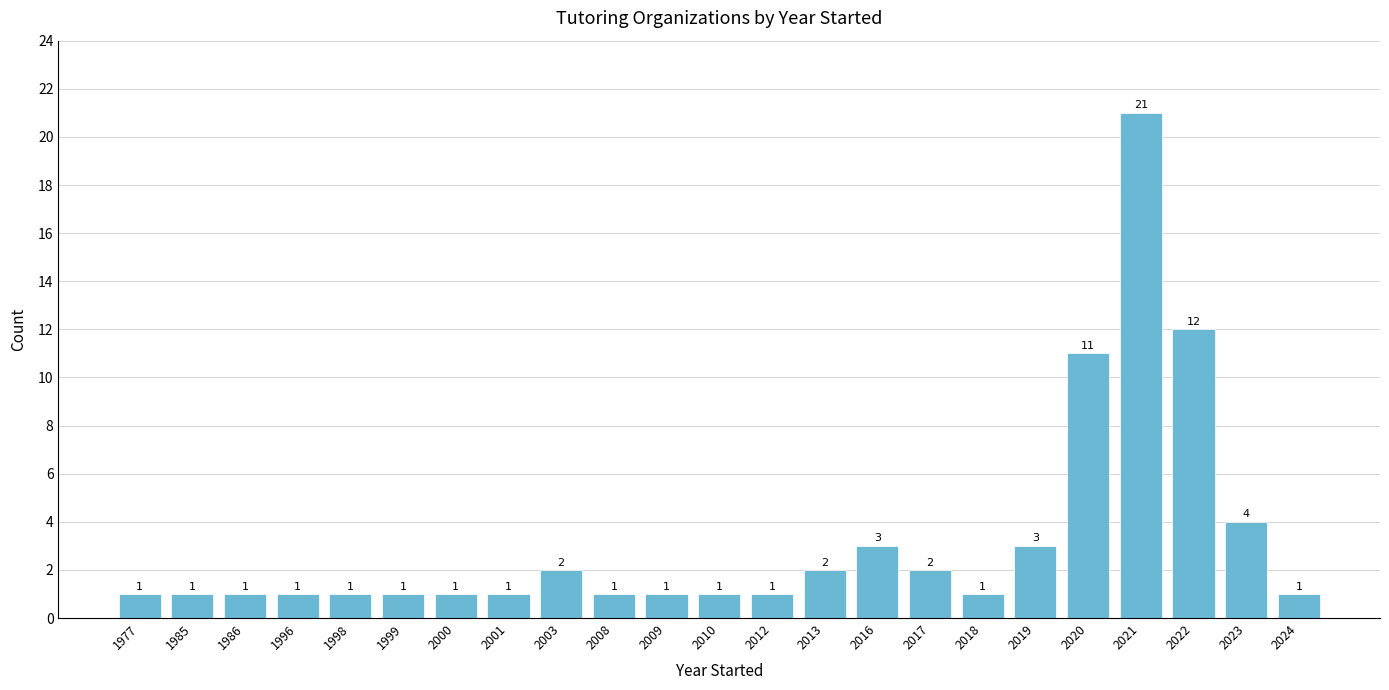

Reading left to right, what are all the values shown in this chart?

1	1	1	1	1	1	1	1	2	1	1	1	1	2	3	2	1	3	11	21	12	4	1